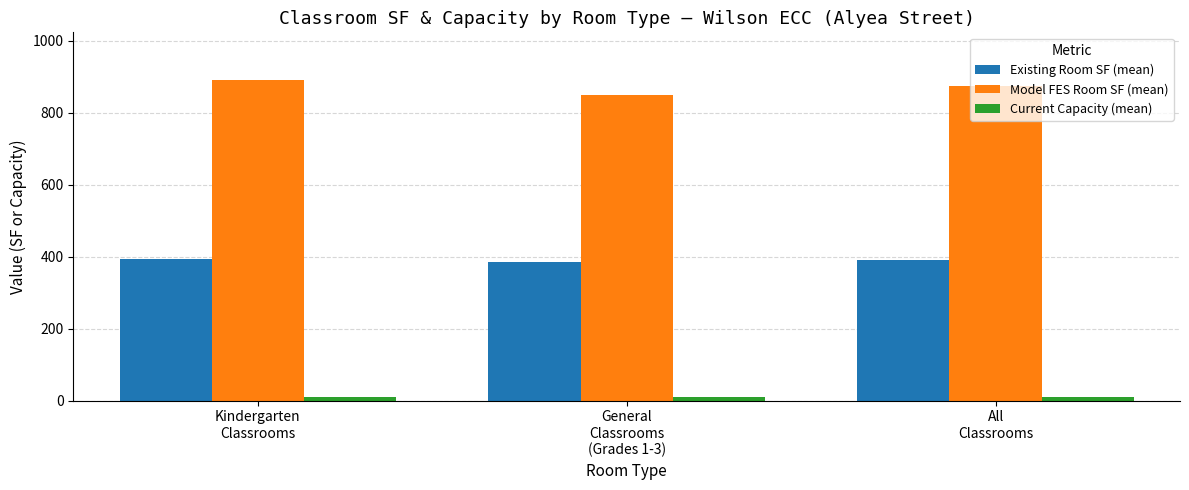

At how many categories does at least one series exceed 214?

3